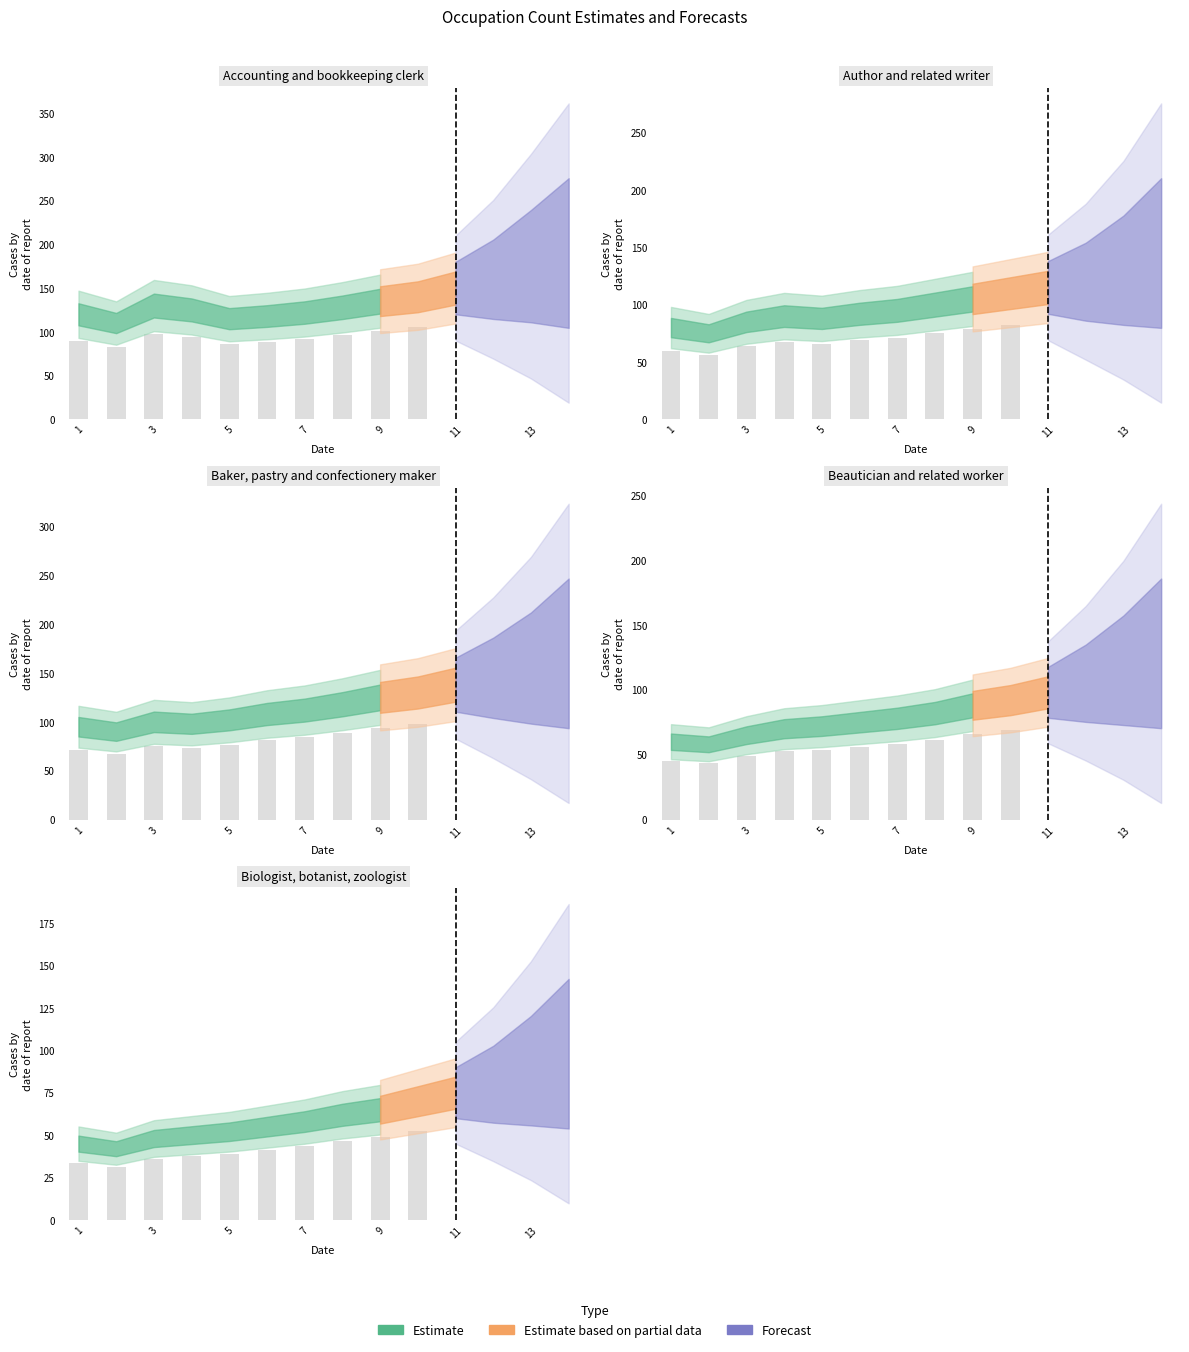

Is it true that Baker, pastry and confectionery maker equals 98 at 4?

True